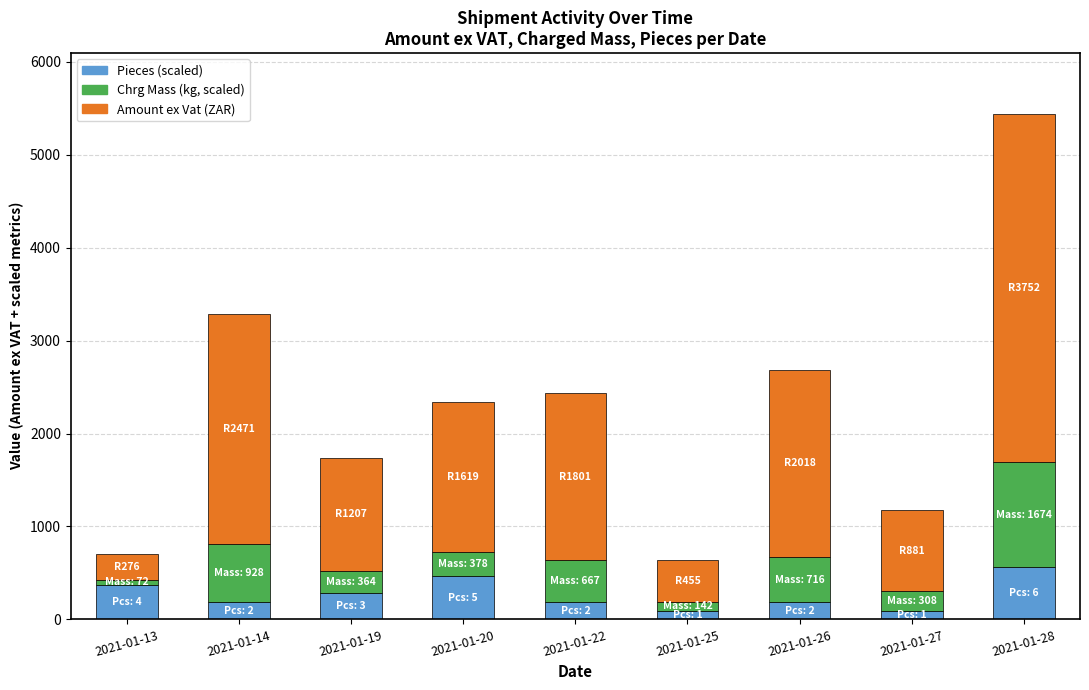

Count the number of data series in this chart.

3